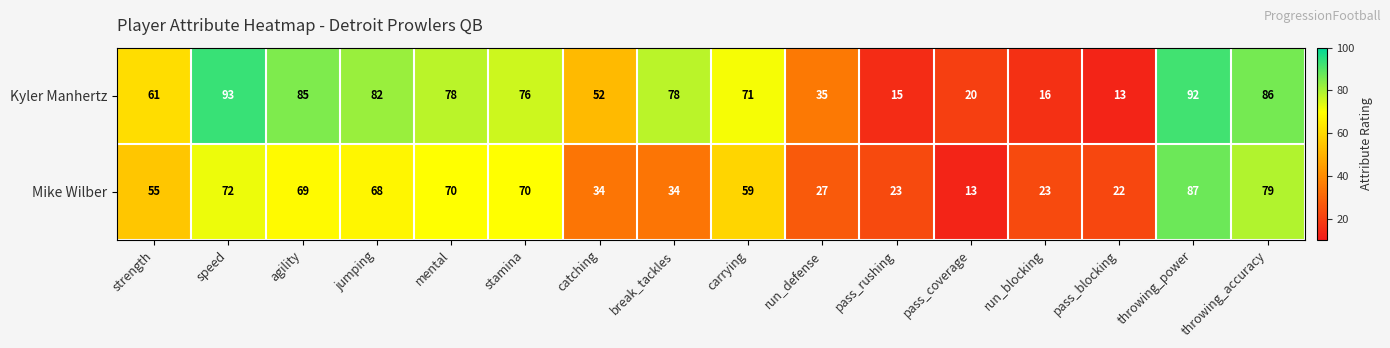

Rank the series by their average value, from lowest to highest.

Mike Wilber, Kyler Manhertz